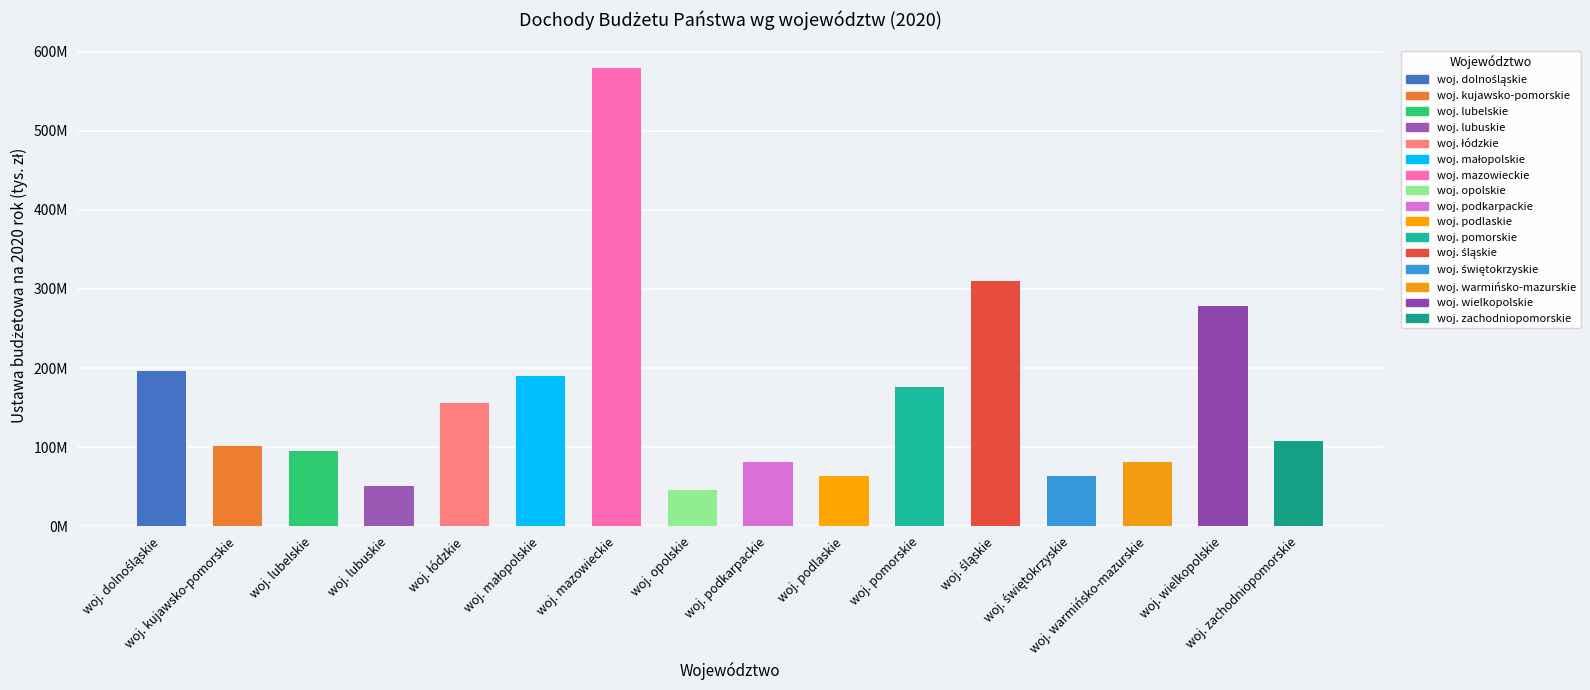

Are the bars horizontal?

No